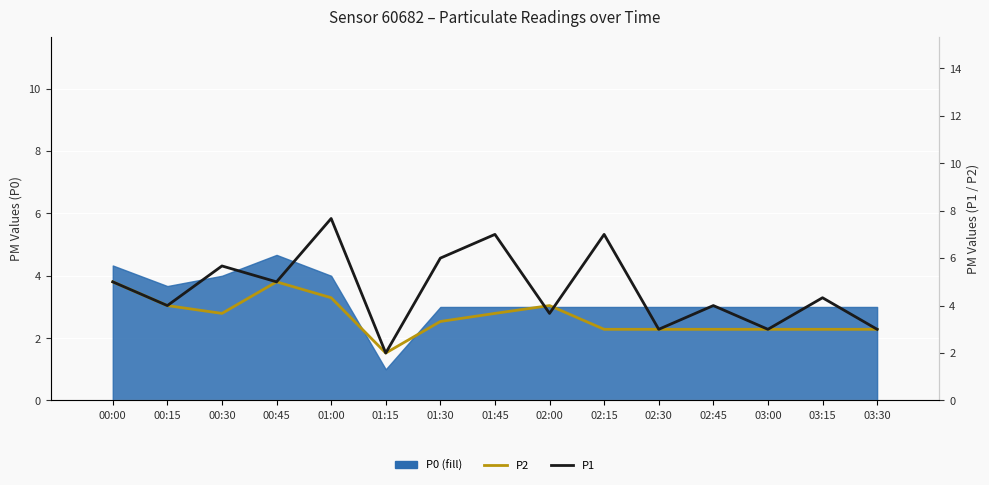

What is the sum of all P1 values?

70.3